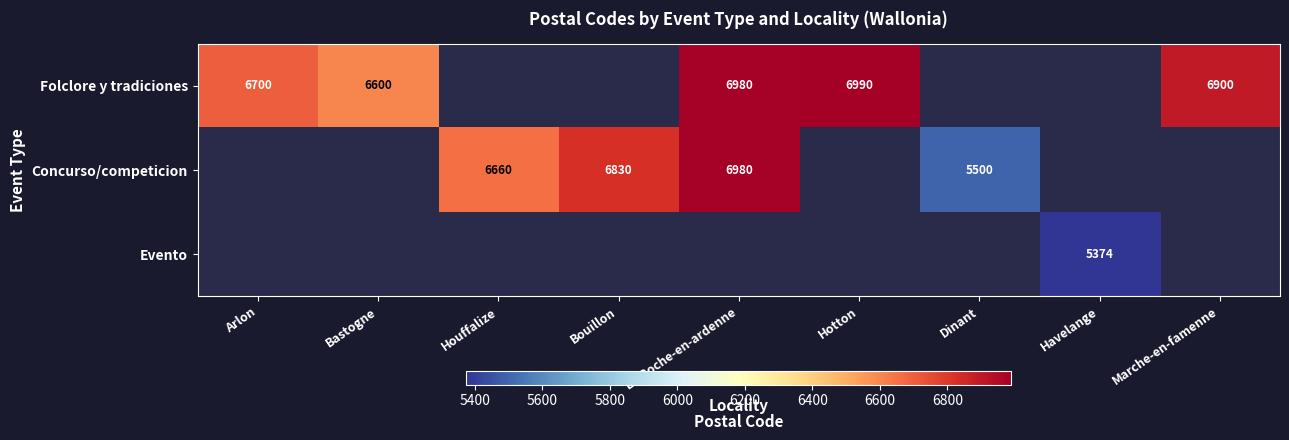

True or false: Concurso/competicion has a value of 2063 at Houffalize.

False